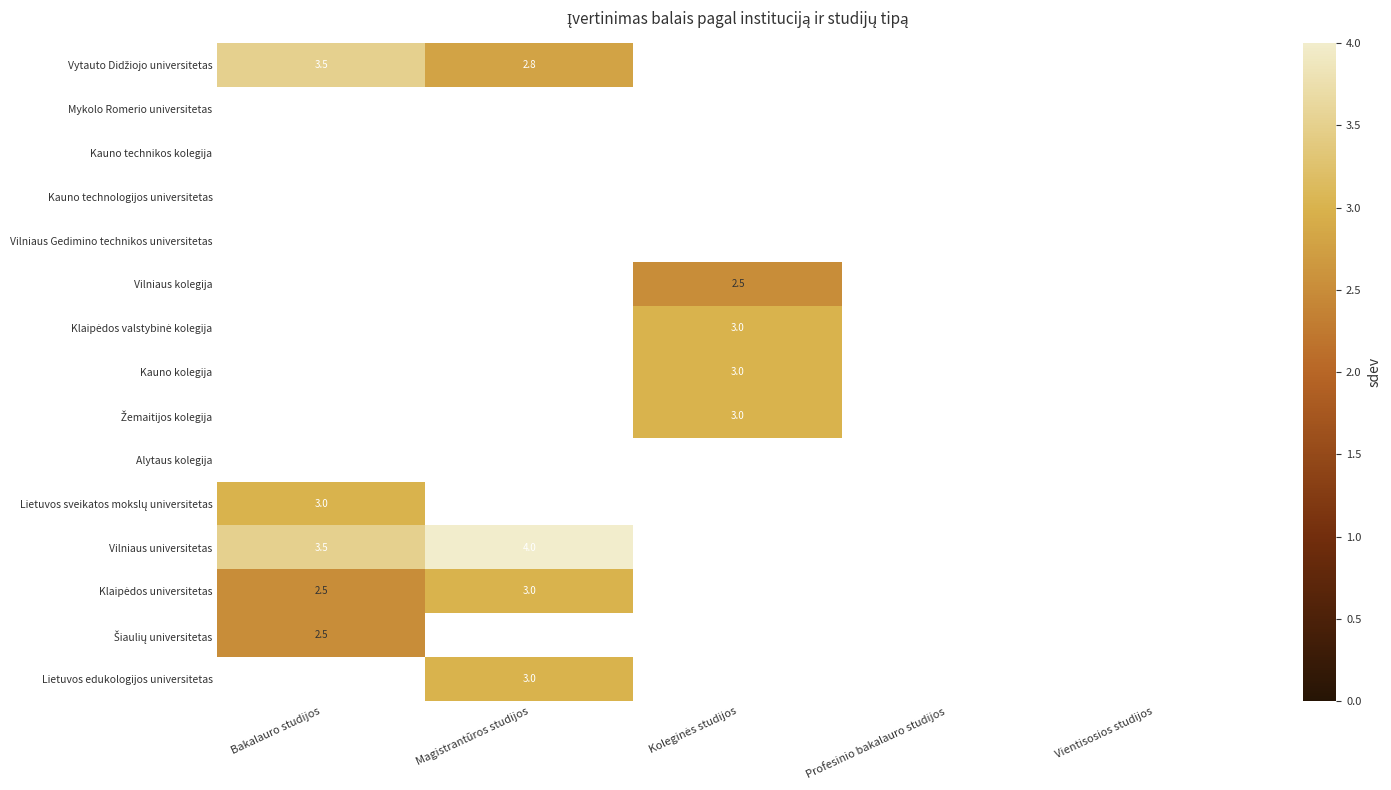

Where does the Vilniaus kolegija series first go above 2?

Koleginės studijos